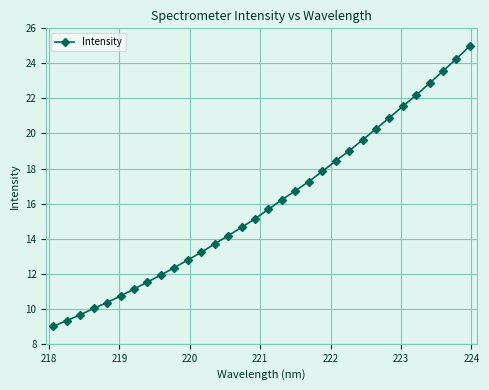

What is the value of the 27th point from the left?

21.6